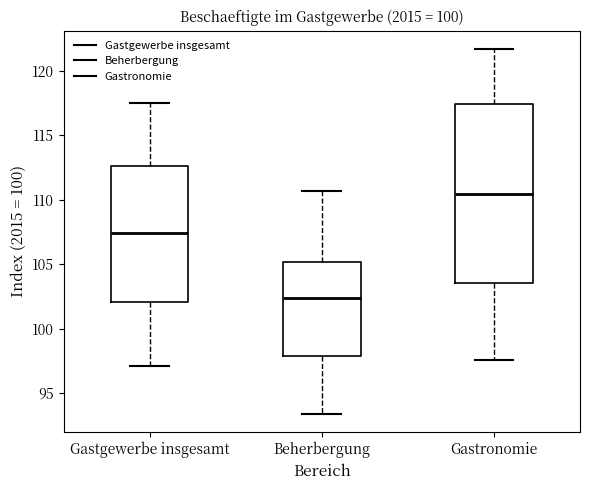

Where does the upper whisker of the box for Gastgewerbe insgesamt end on the y-axis? The values are not printed on the chart, so give them approximately, as read against the axis.

117.5